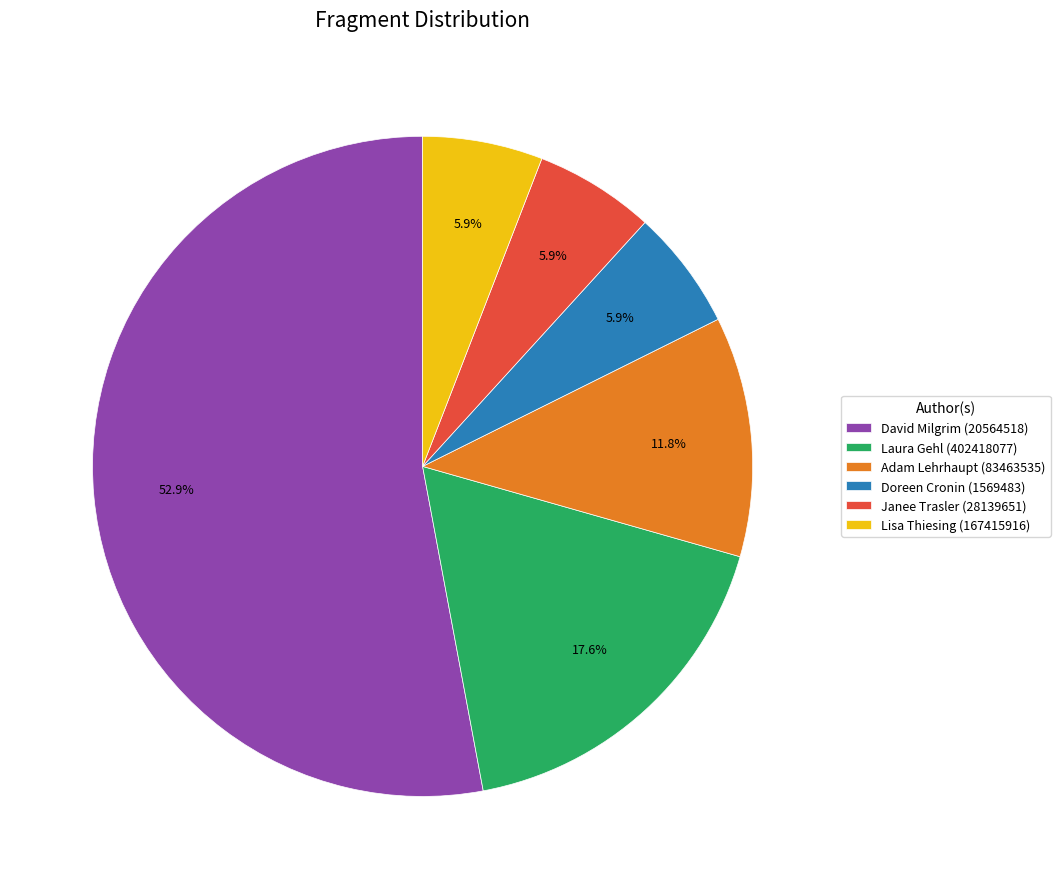

Between Lisa Thiesing (167415916) and David Milgrim (20564518), which is larger?

David Milgrim (20564518)